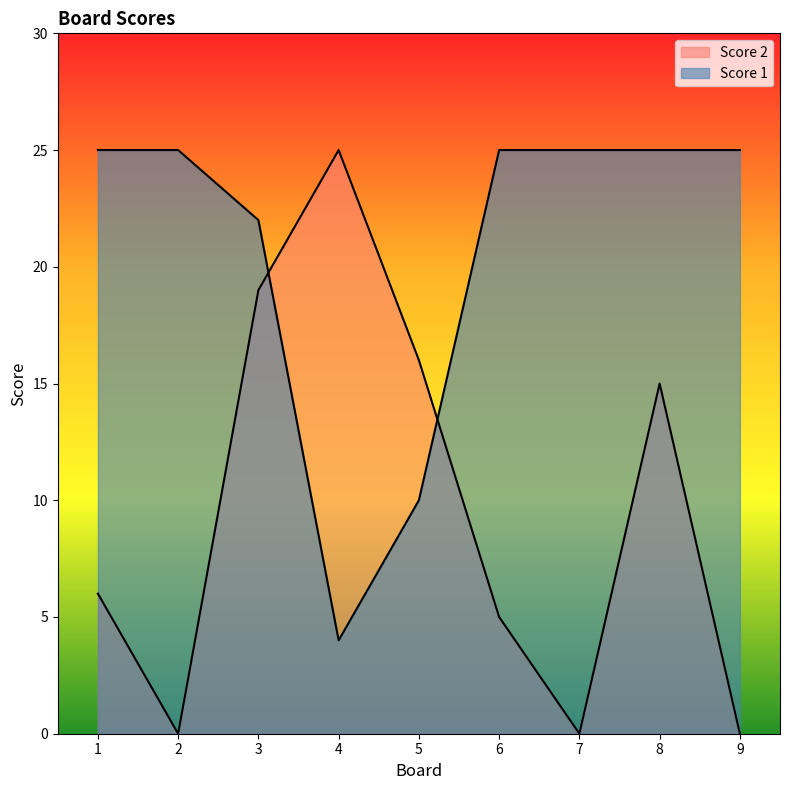

True or false: Score 2 has more than 1 interior local peaks.

True